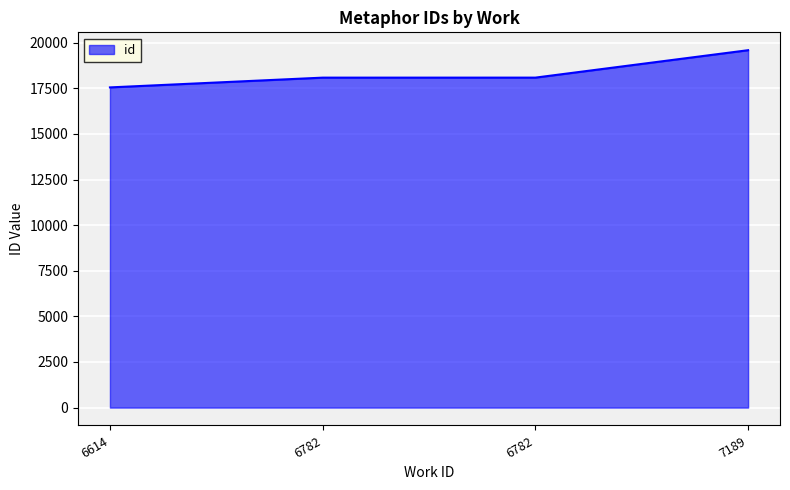

How many categories are shown in the chart?

4